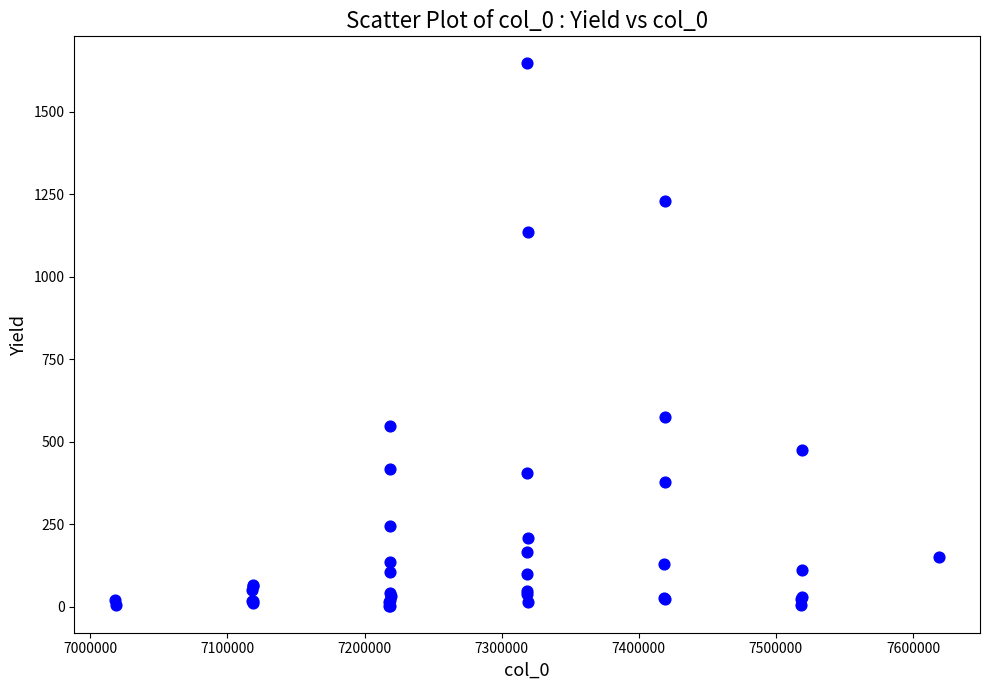

What Y value in the scatter plot is closest to 824?

575